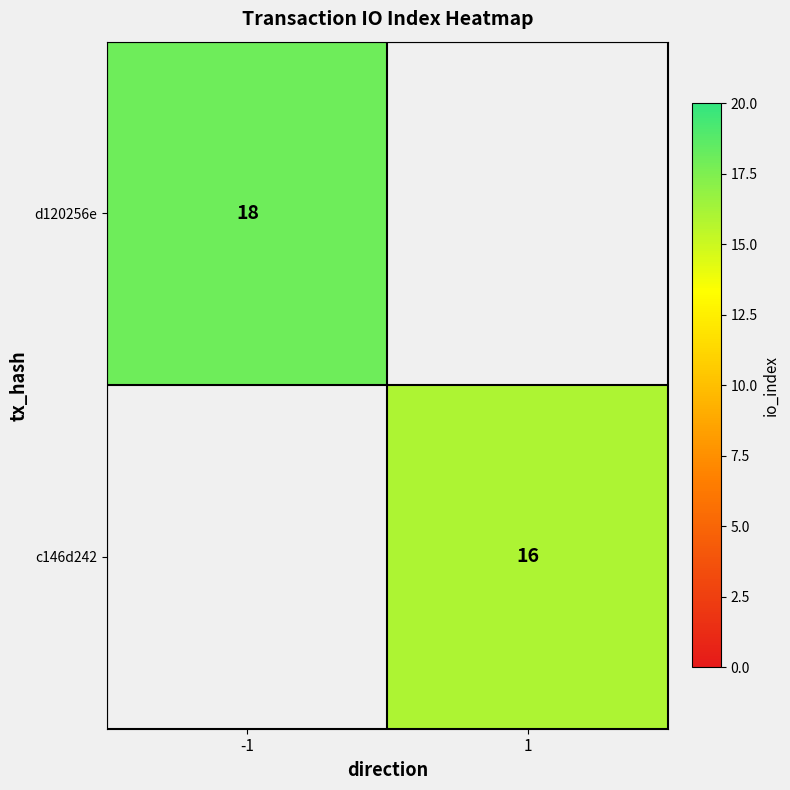

True or false: c146d242 has a value of 11 at 1.

False